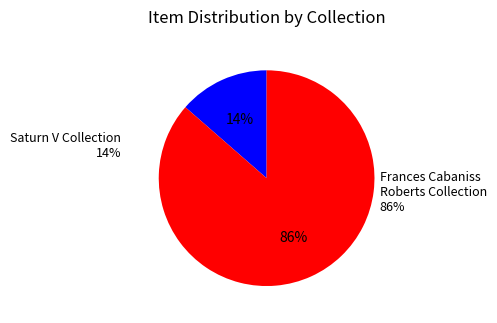

Which category has the smallest portion of the pie?

Saturn V Collection (1136)